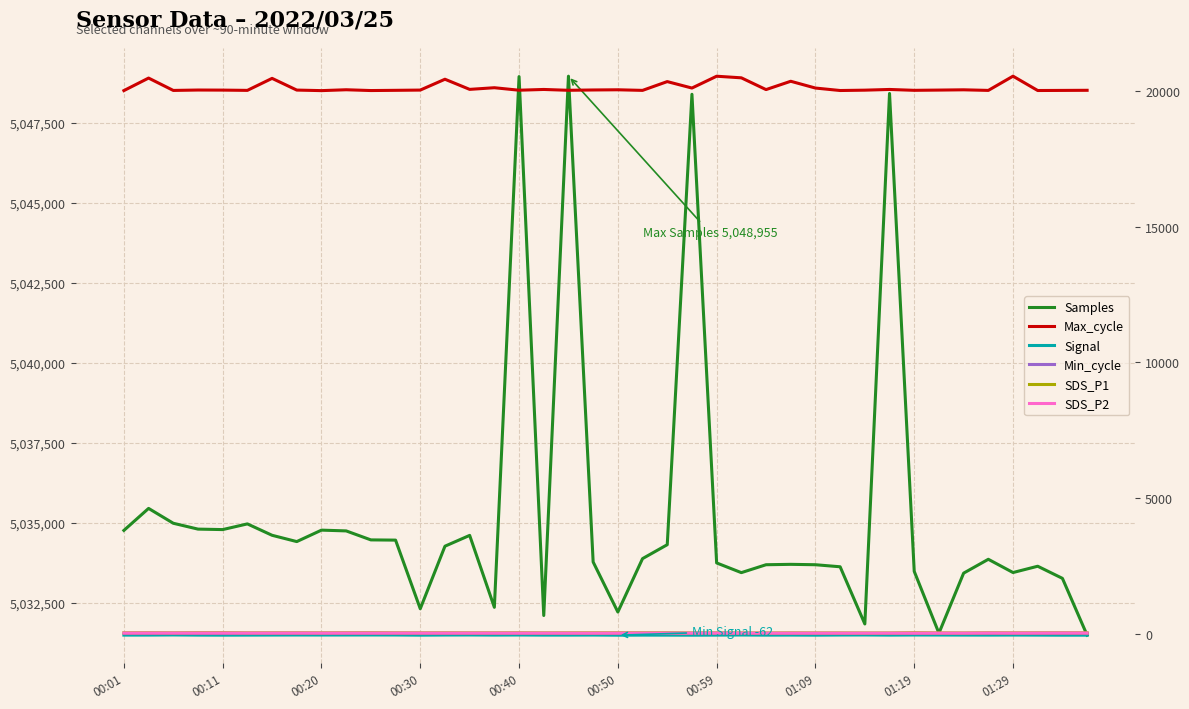

Which series changed the most between 10 and 26?

Samples